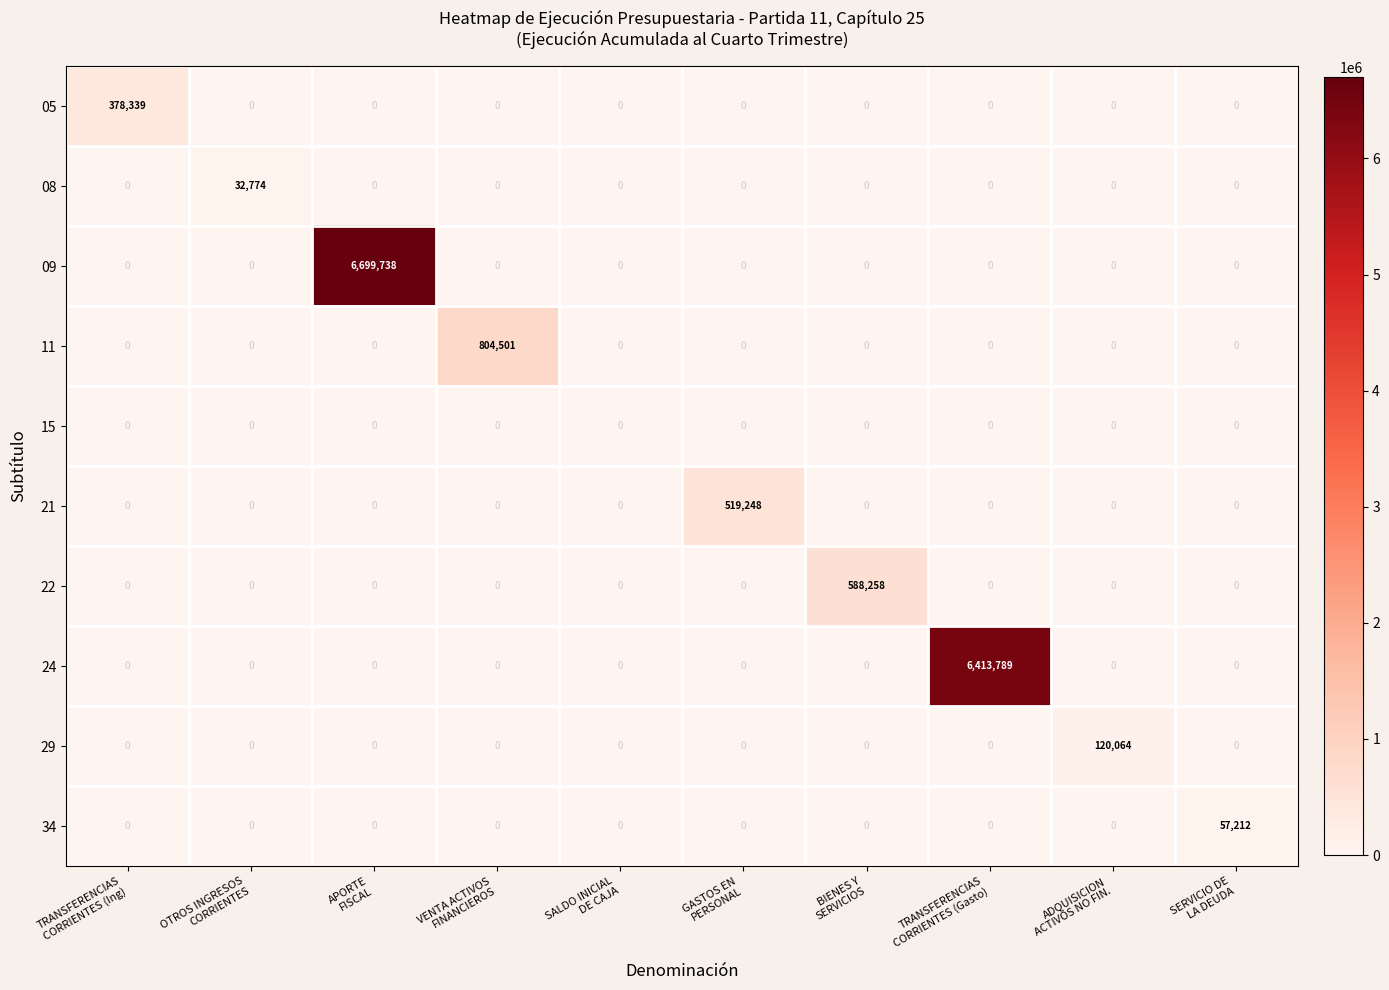

List the series in order of their peak value, highest first.

09, 24, 11, 22, 21, 05, 29, 34, 08, 15